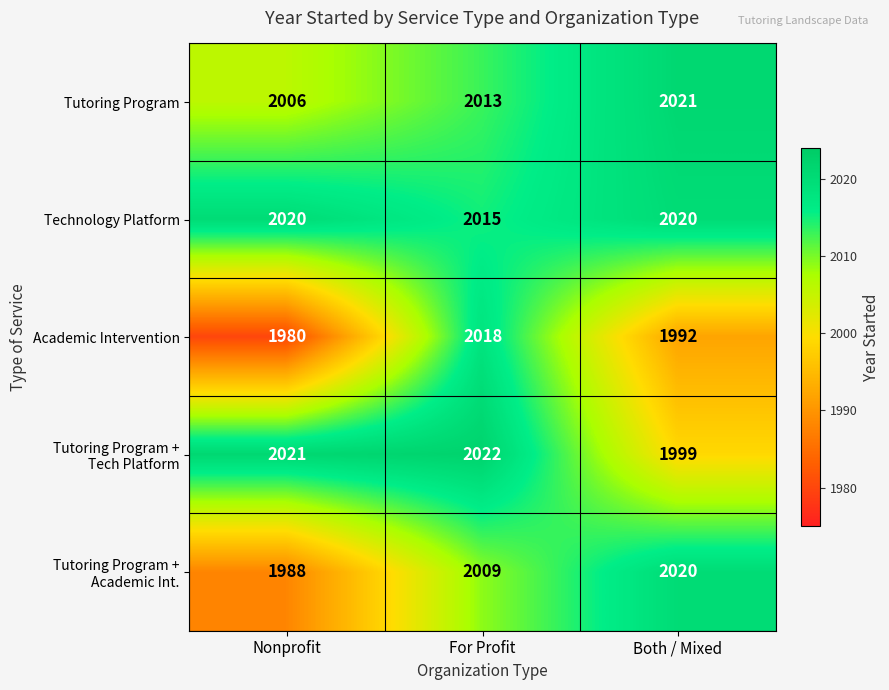

At which label is Tutoring Program closest to 2013?

For Profit